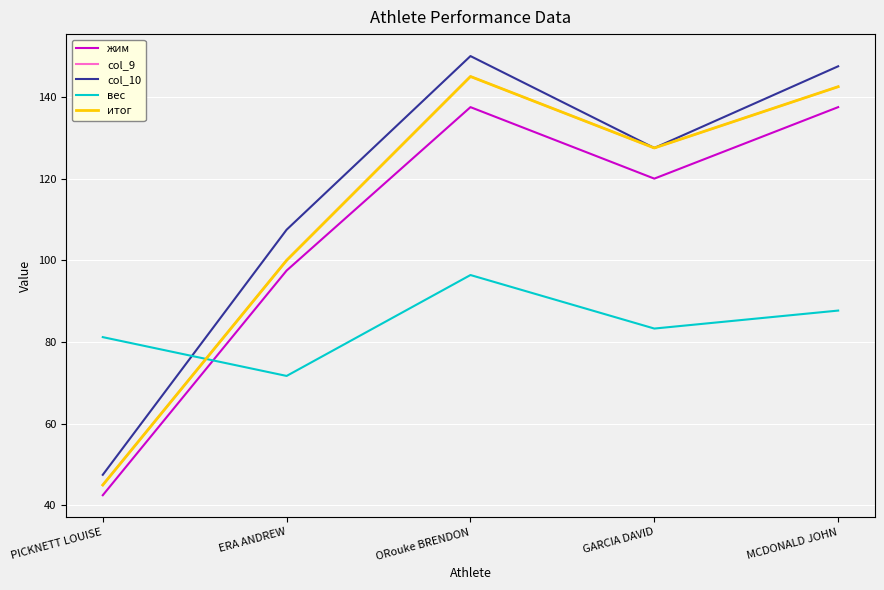

How many lines are shown in the chart?

5